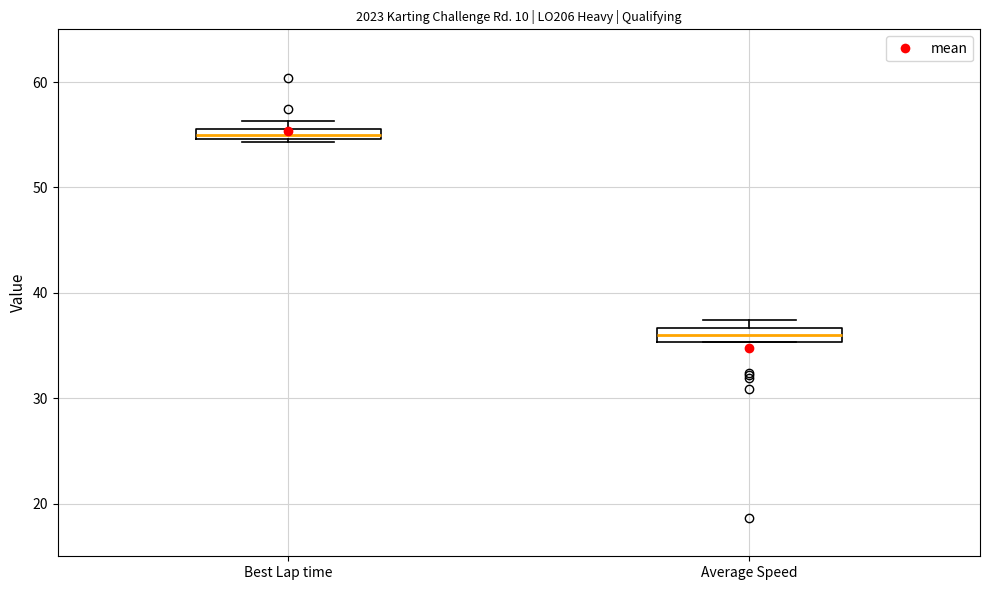

Which box has the lowest median line?

Average Speed